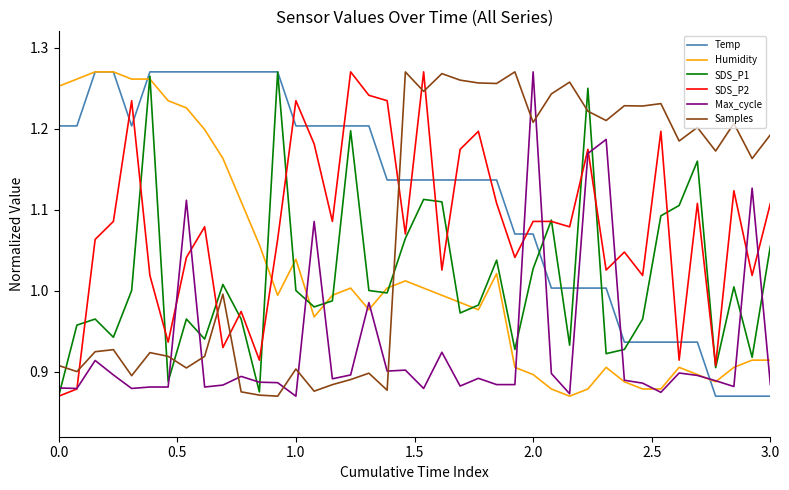

Which series has the largest total across all categories?

Temp